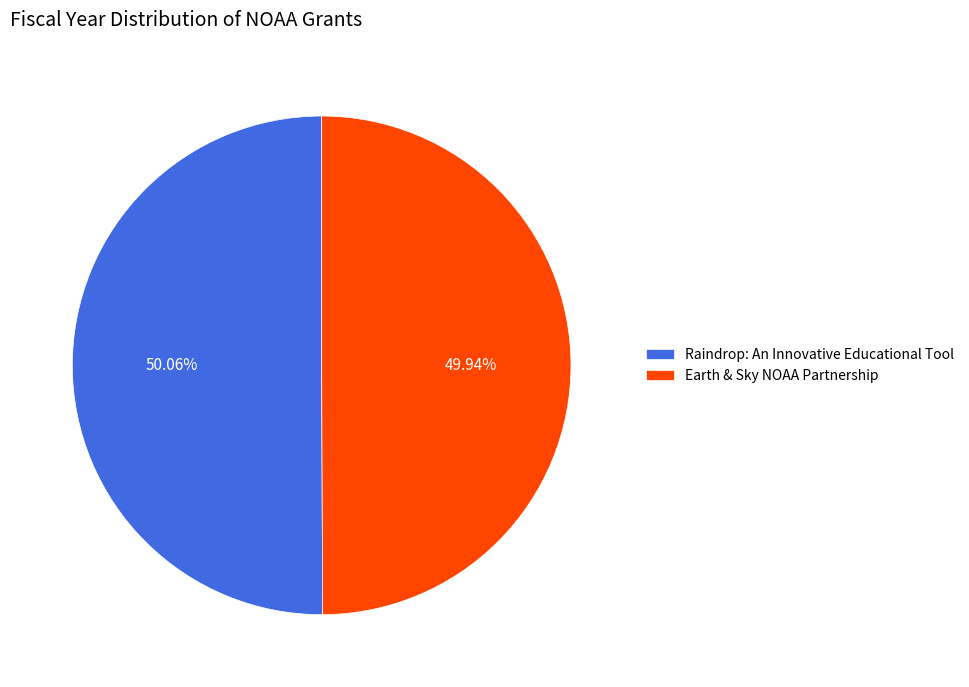

To the nearest percent, what portion does Raindrop: An Innovative Educational Tool represent?

50%